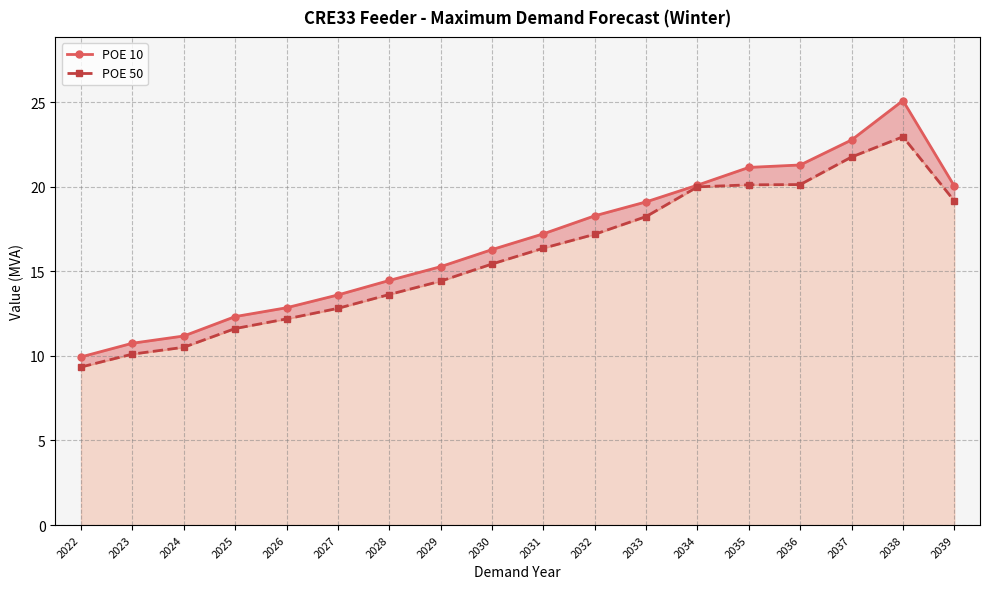

List the series in order of their overall mean, highest first.

POE 10, POE 50